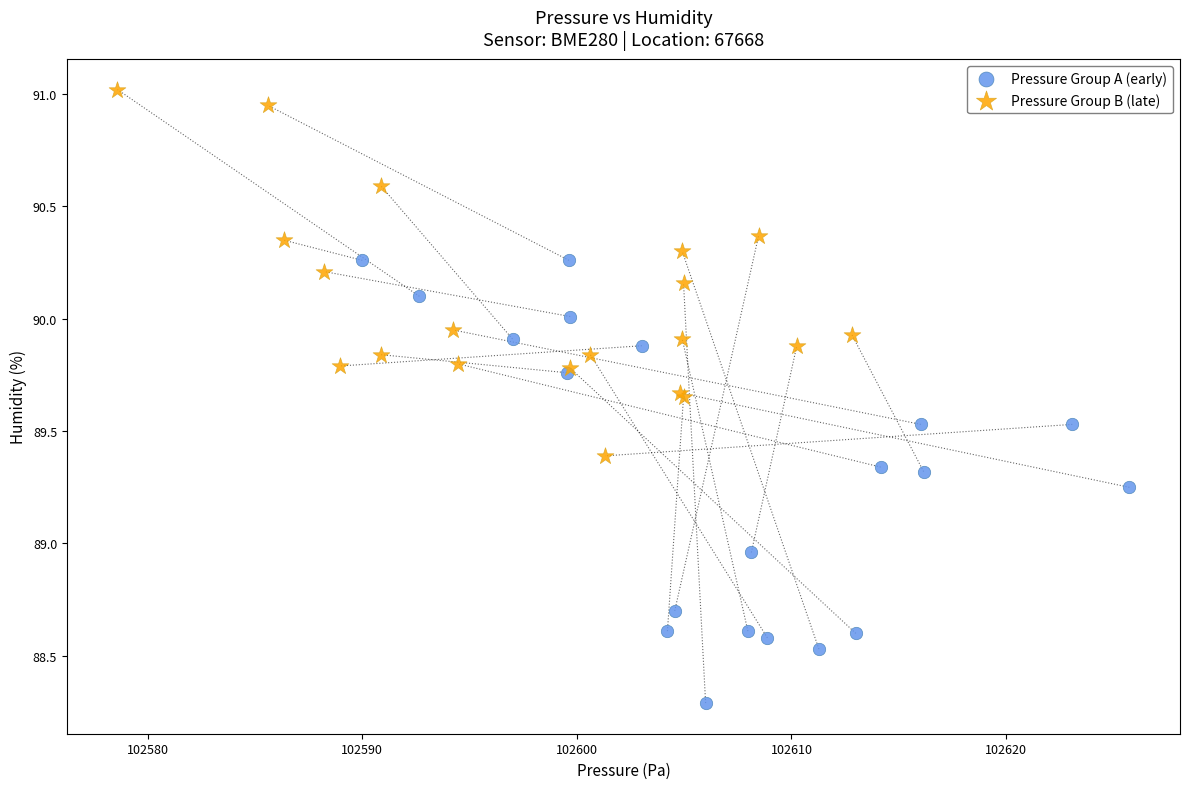

Which series reaches the minimum Y coordinate?

Pressure Group A (early)